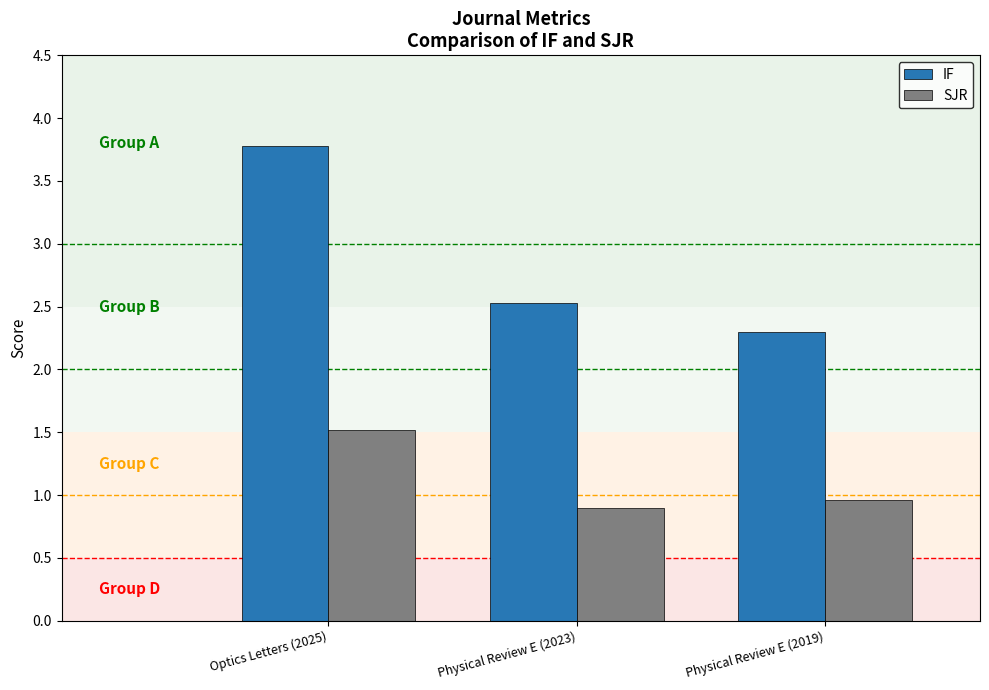

What is the difference between the highest and lowest values at Physical Review E (2023)?

1.6